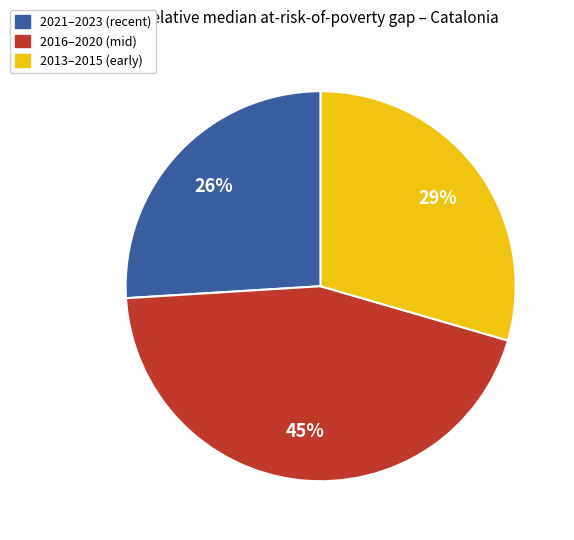

To the nearest percent, what is the average slice percentage?

33%